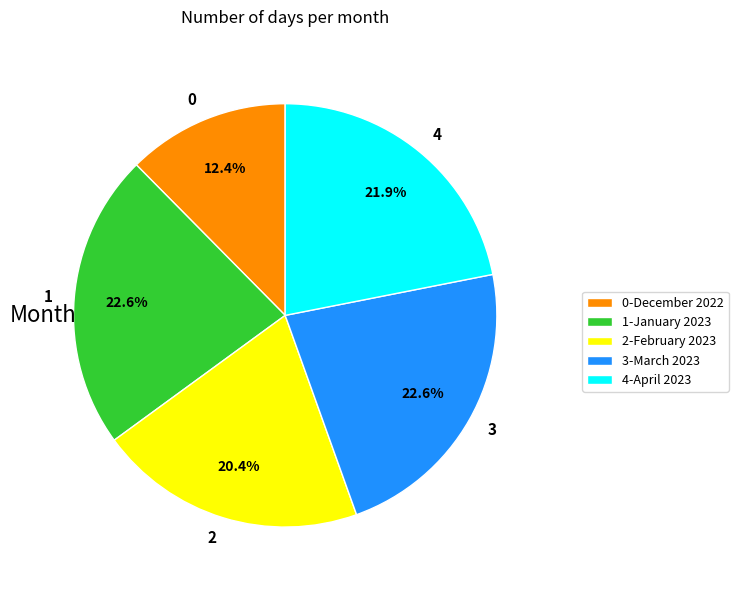

Is there a majority slice in this chart?

No